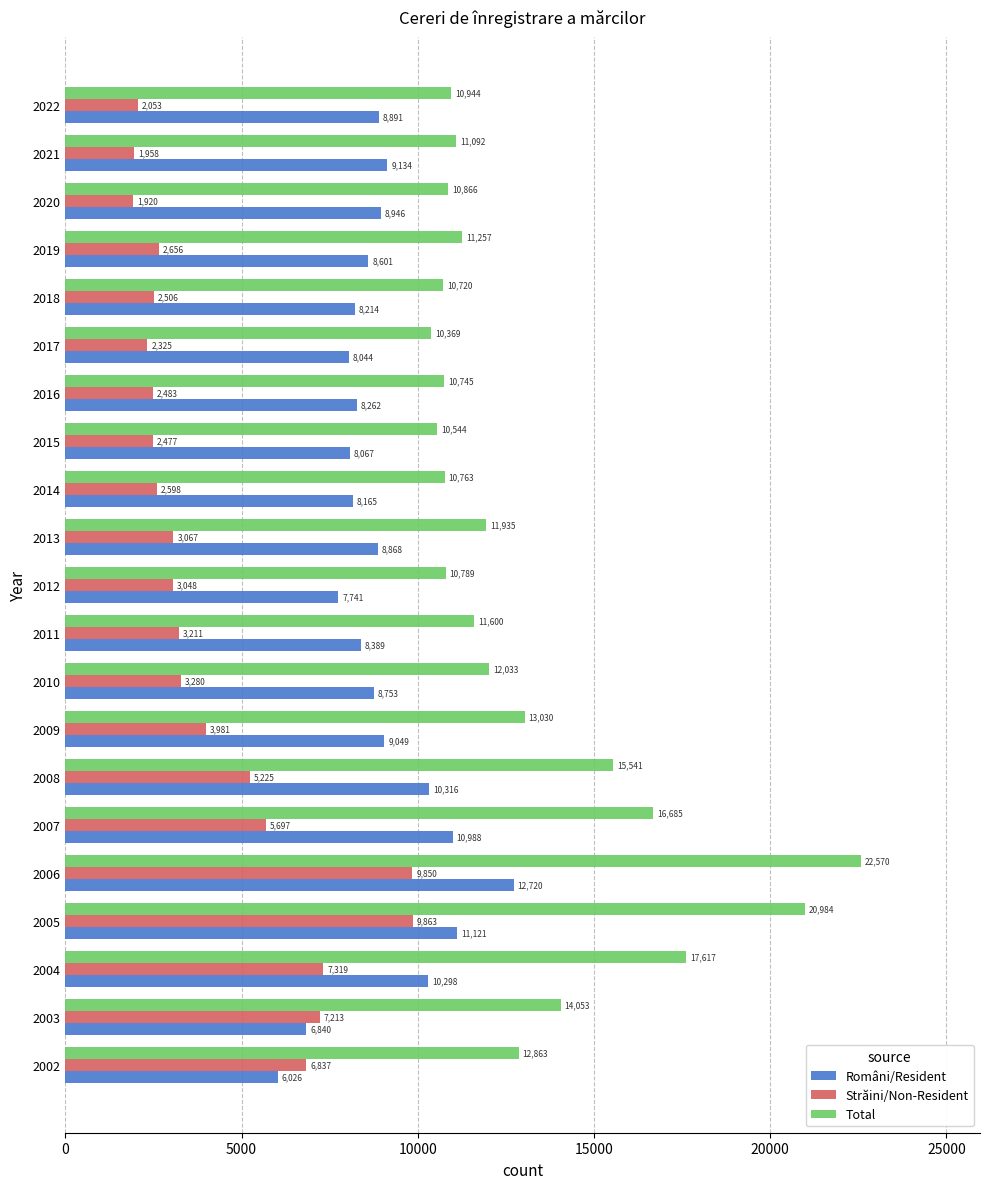

Is it true that Total equals 17375 at 2021?

False